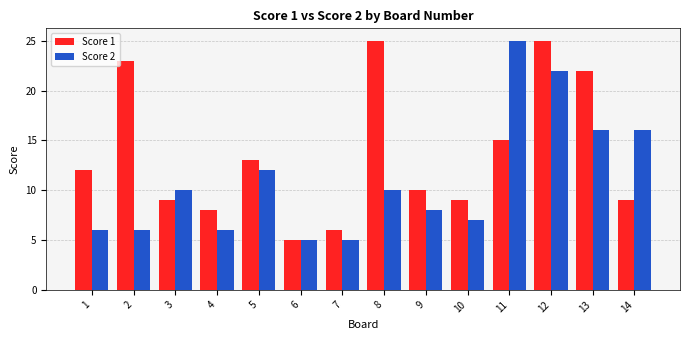

What is the spread (max minus min) of values at 11?

10